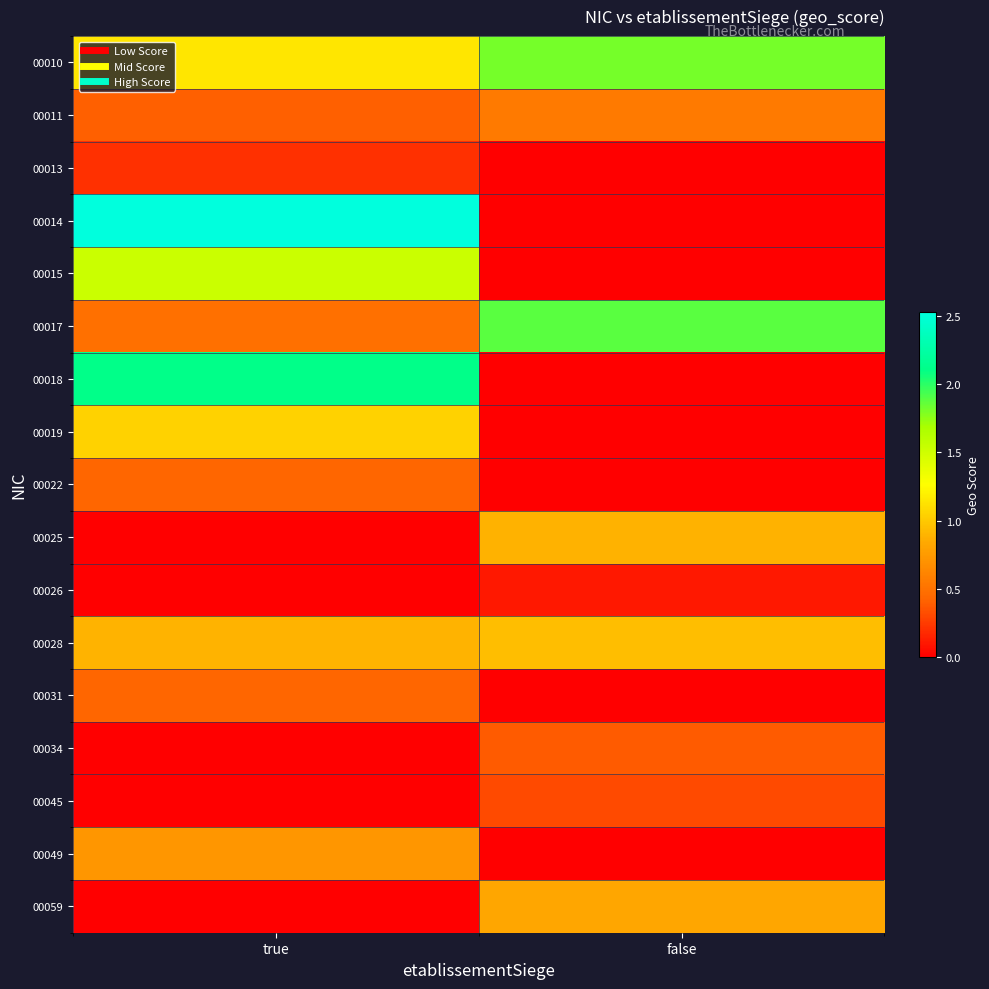

Which label corresponds to the largest value in the chart?

true